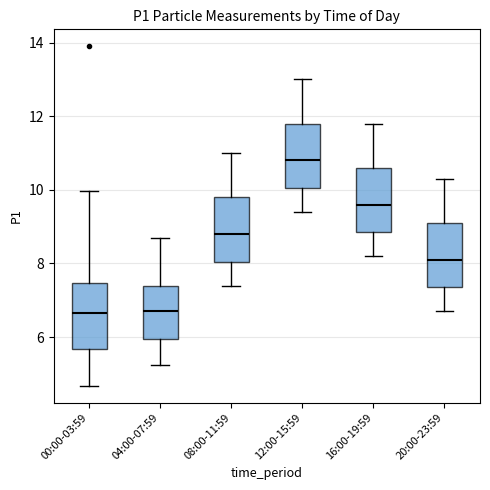

Reading left to right, transcribe this box plot: for each box, give where its median line is, the range the box spans, and where its two whiskers end, as read against the y-axis. The values are not printed on the chart, so give them approximately, as read against the axis.

00:00-03:59: median 6.6, box 5.6 to 7.4, whiskers 4.6 to 10.0
04:00-07:59: median 6.8, box 6.0 to 7.4, whiskers 5.2 to 8.8
08:00-11:59: median 8.8, box 8.0 to 9.8, whiskers 7.4 to 11.0
12:00-15:59: median 10.8, box 10.0 to 11.8, whiskers 9.4 to 13.0
16:00-19:59: median 9.6, box 8.8 to 10.6, whiskers 8.2 to 11.8
20:00-23:59: median 8.2, box 7.4 to 9.2, whiskers 6.8 to 10.4